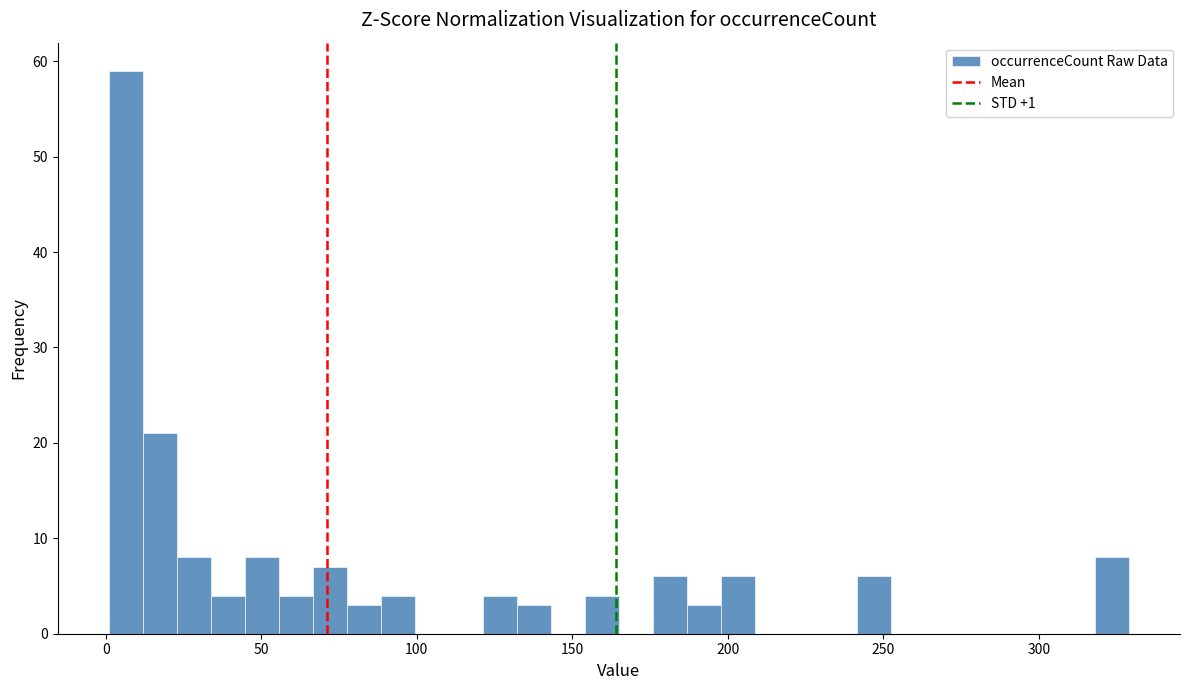

Around what value on the x-axis is the tallest bar? Give the approximate position of its centre, as read against the axis.

5